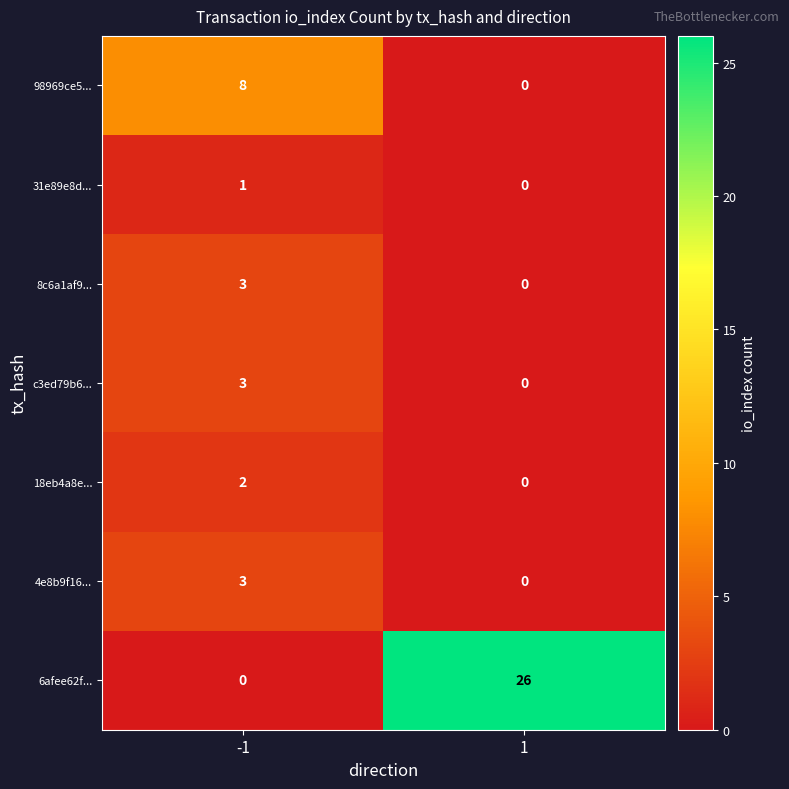

The value of 4e8b9f16... at 1 is 1. True or false?

False